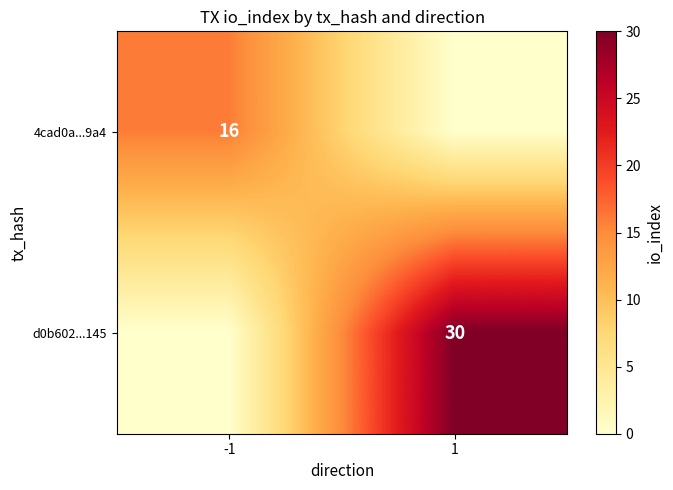

True or false: d0b602...145 has a value of 50 at 1.

False